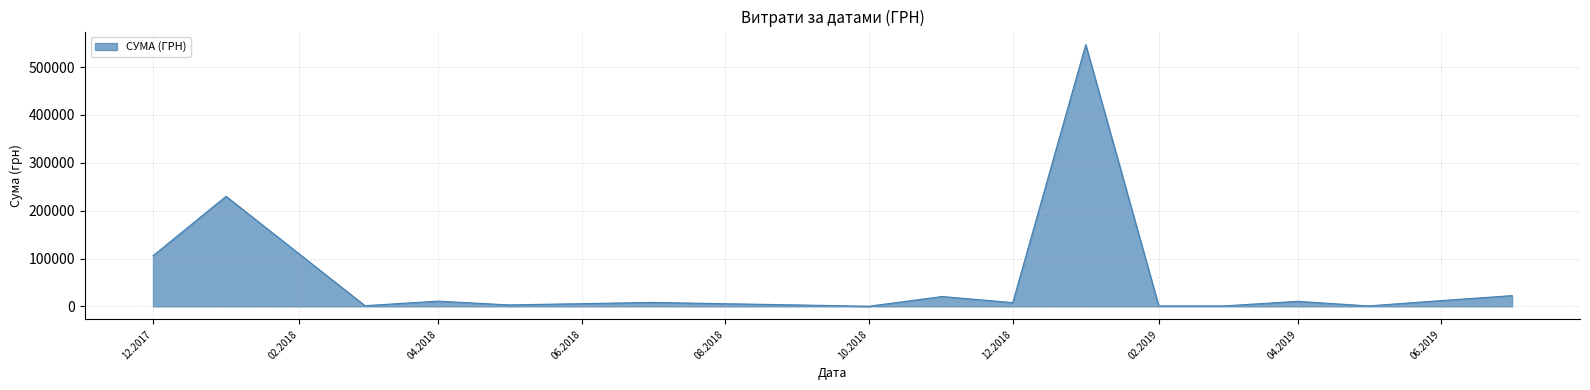

What is the maximum value shown in the chart?

546929.7